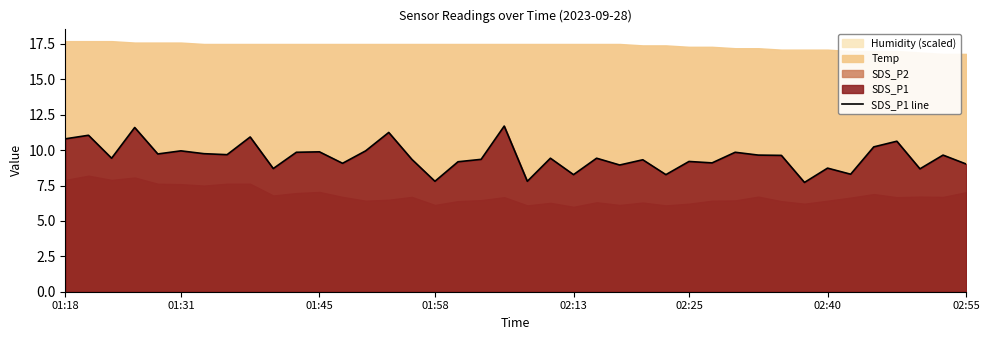

What is the maximum value for SDS_P1 line?

11.7